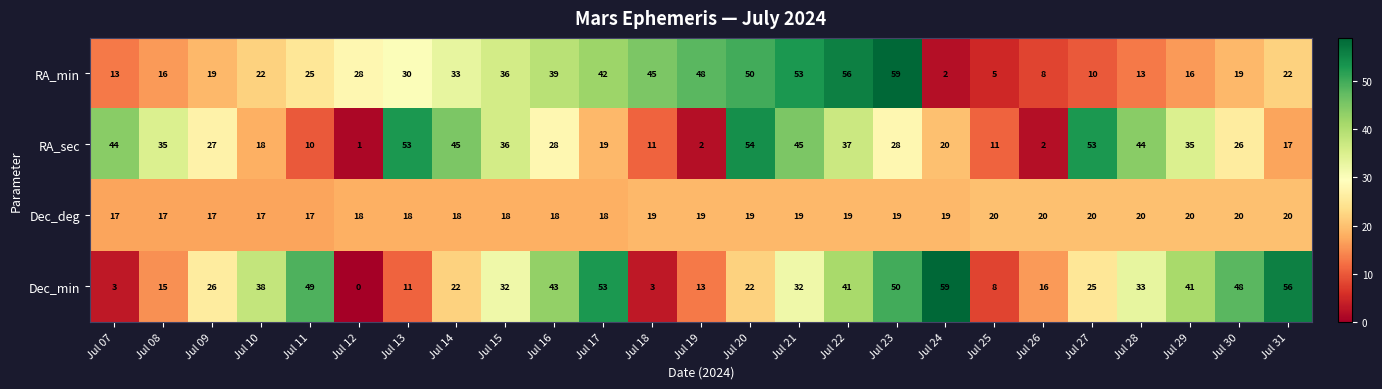

Which series has the largest total across all categories?

Dec_min